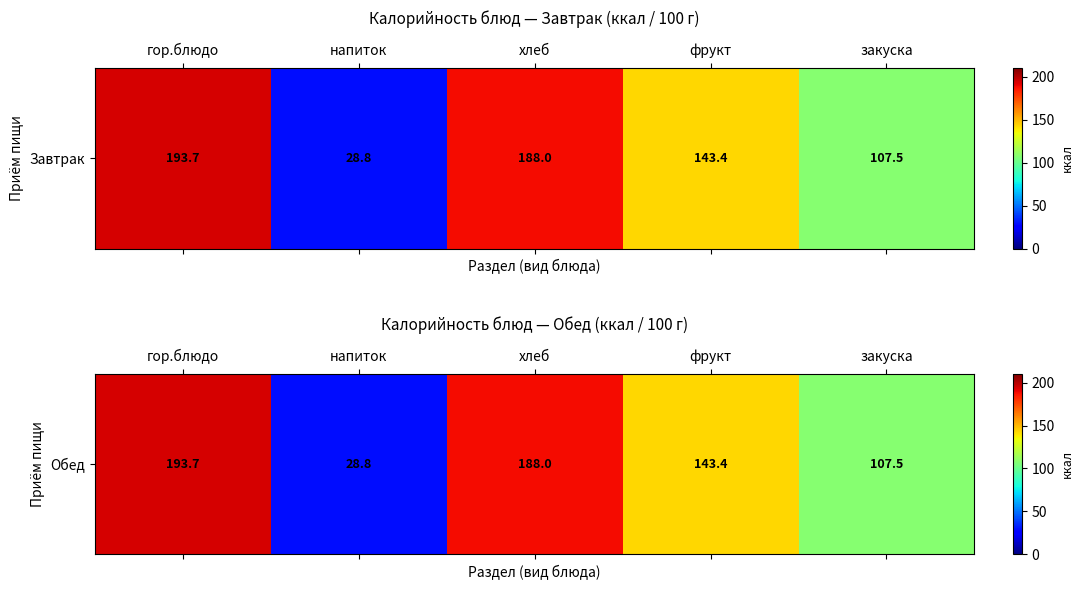

Where does the data first go above 143?

гор.блюдо